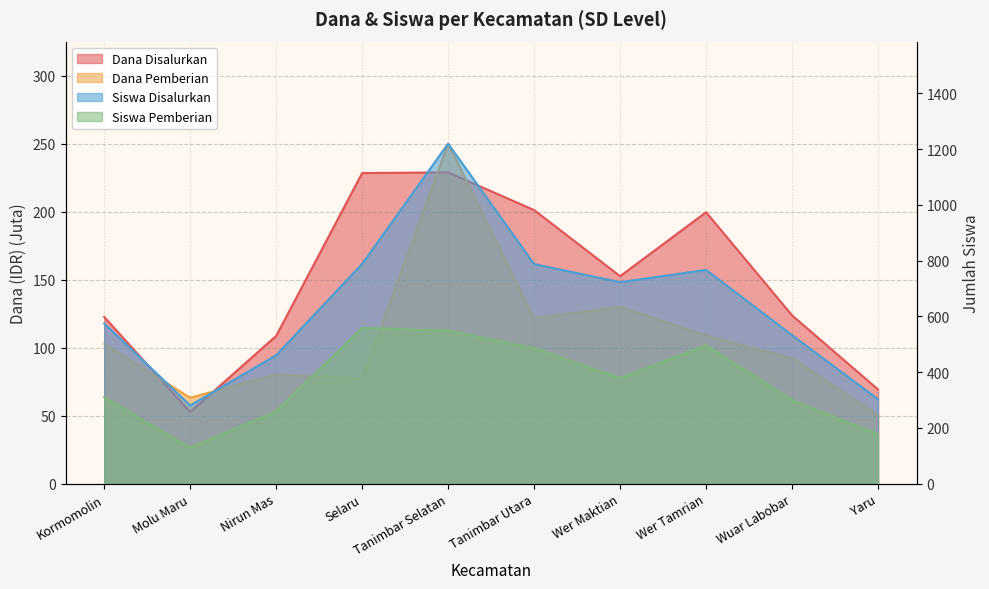

Rank the series at Kormomolin from lowest to highest value.

Dana Pemberian, Dana Disalurkan, Siswa Pemberian, Siswa Disalurkan